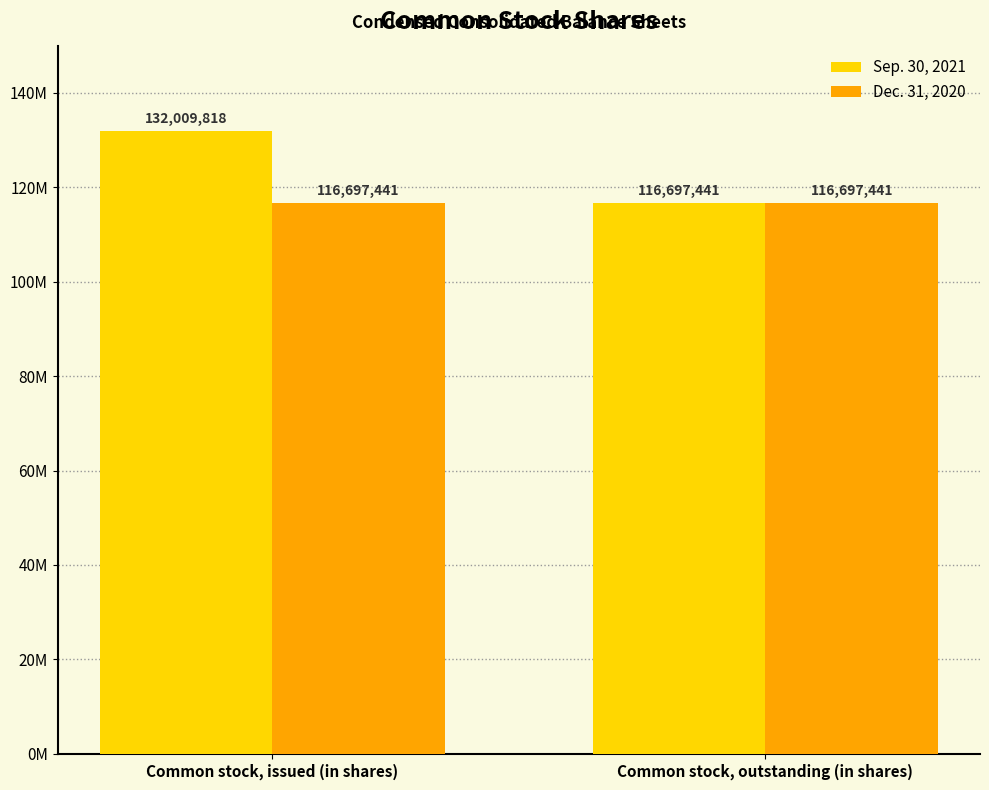

What is the total value across all series at Common stock, issued (in shares)?

248707259